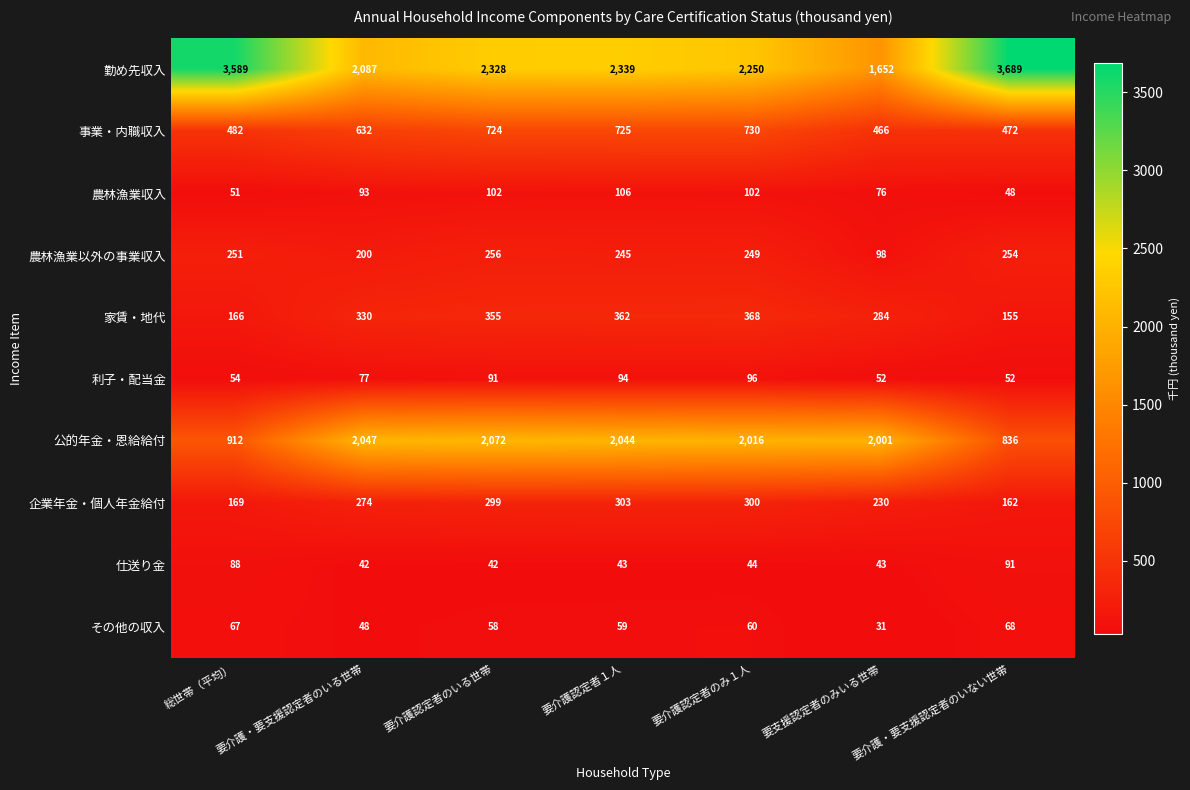

At which category is the sum across all series the highest?

要介護認定者のいる世帯